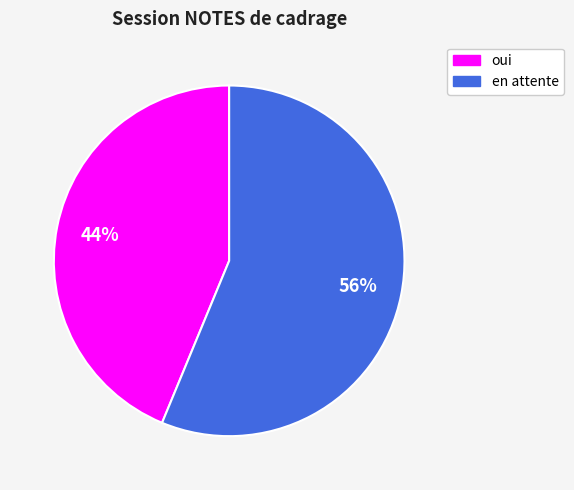

How many slices are in this pie chart?

2